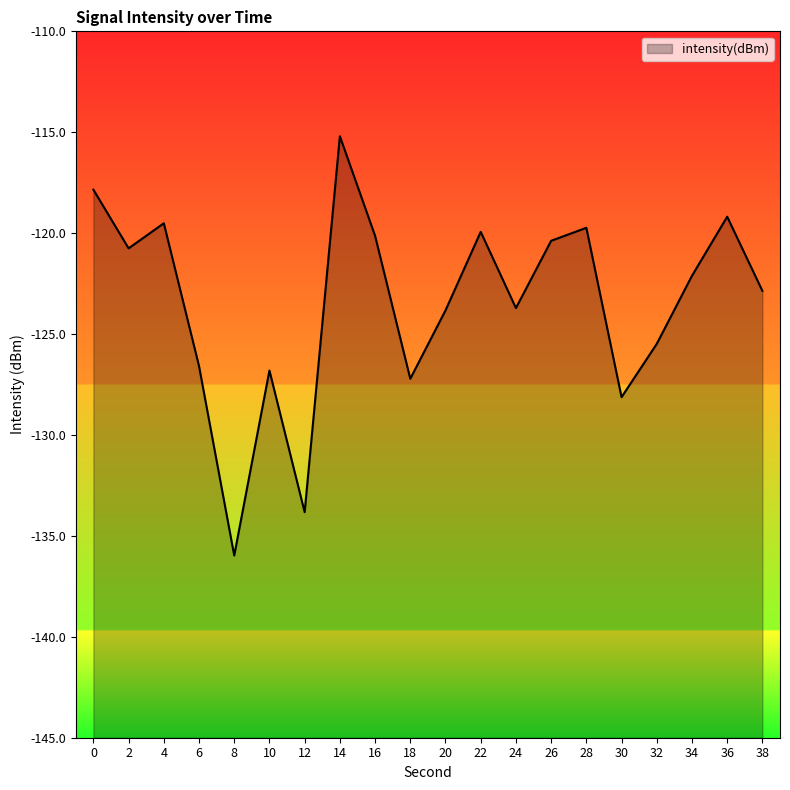

What is the change in value from 20 to 22?

+3.9